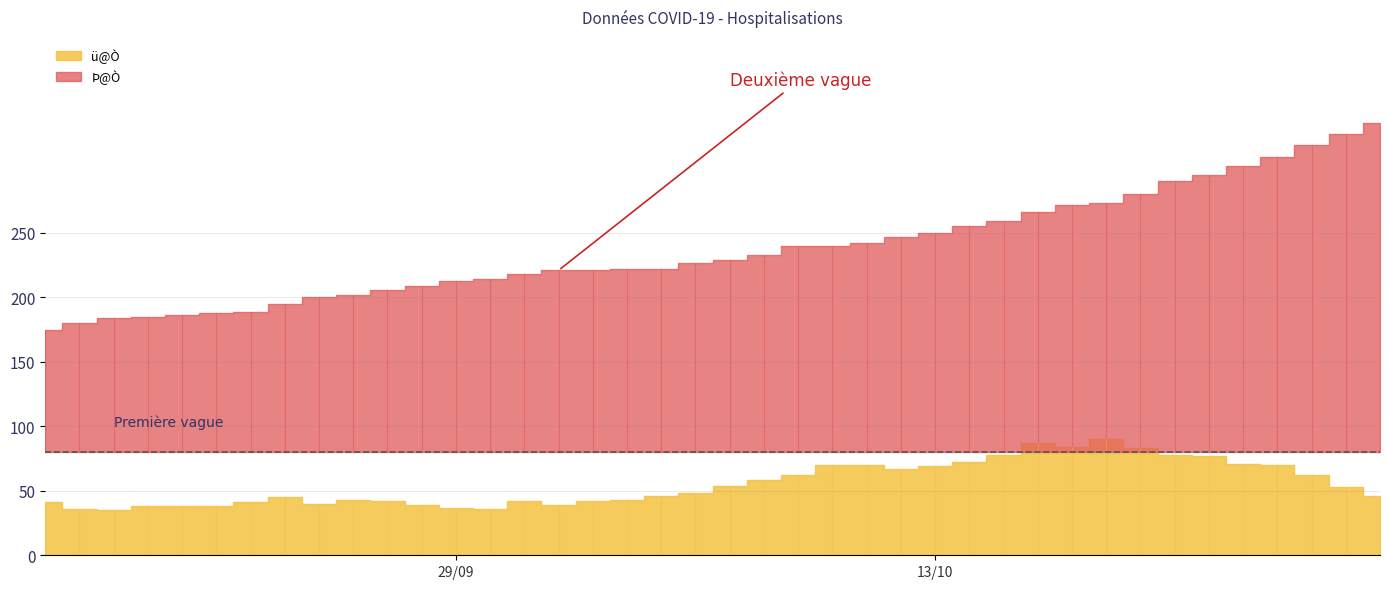

What is the total value across all series at 6?

232